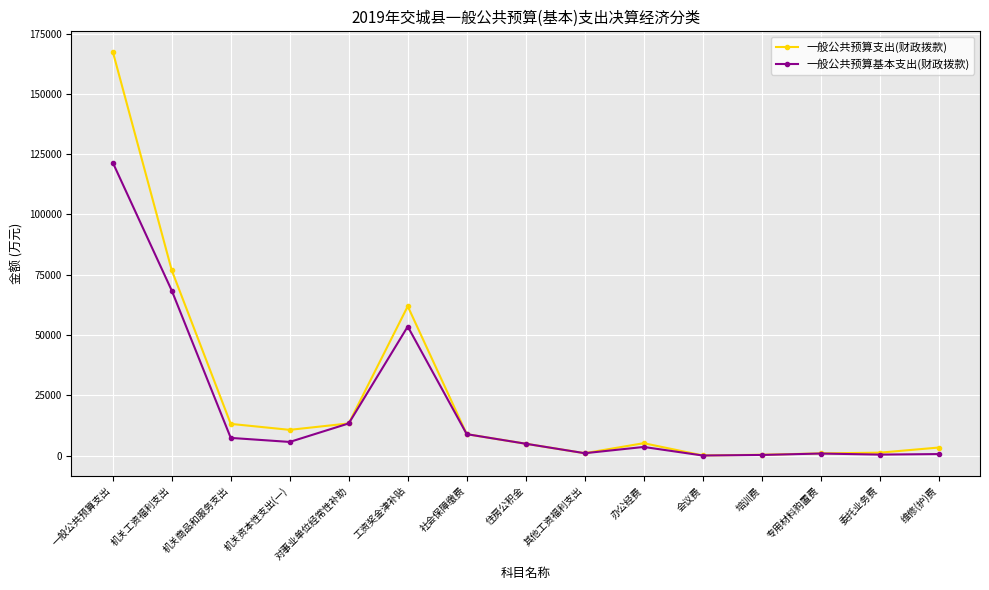

Is it true that 一般公共预算支出(财政拨款) equals 13178 at 机关商品和服务支出?

True